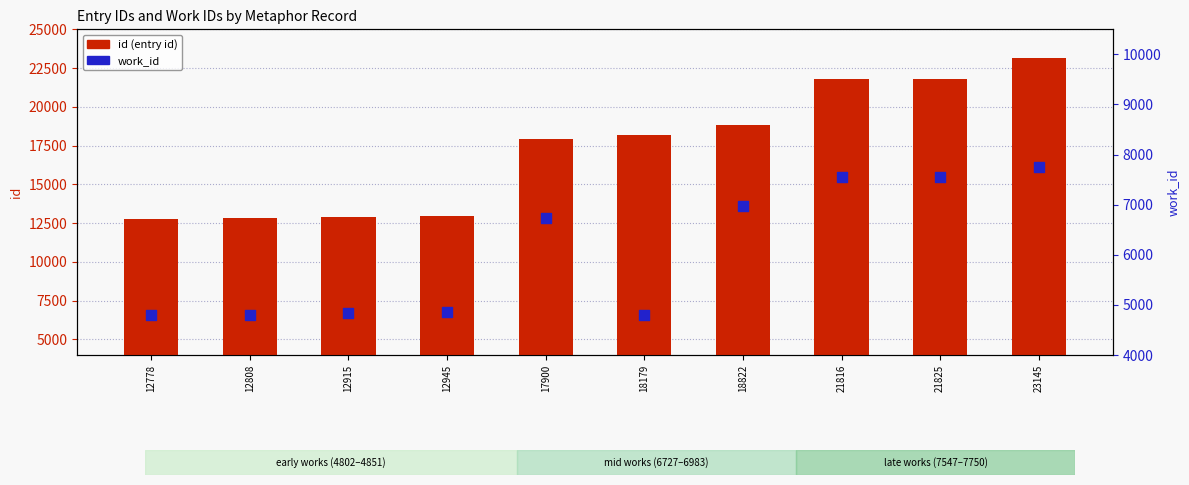

At how many categories does at least one series exceed 12078?

10